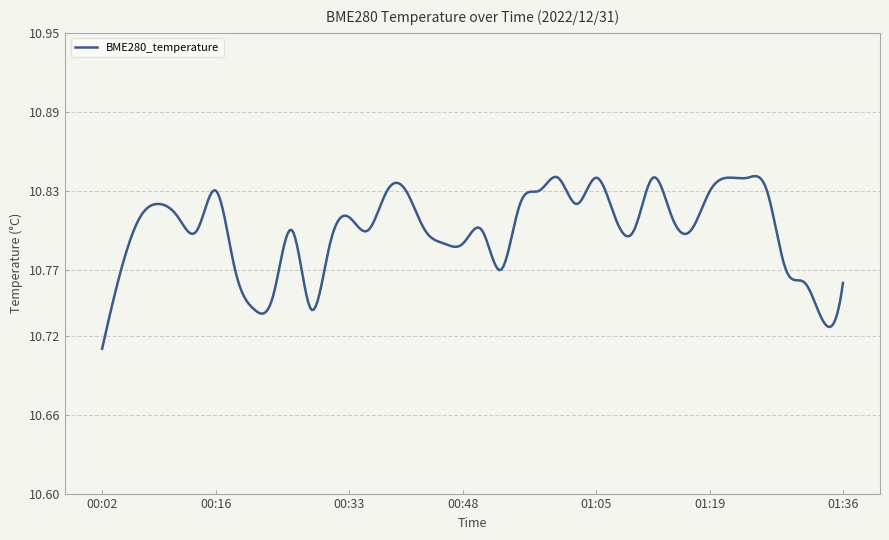

True or false: there are more than 2 points higher than both neighbors.

True